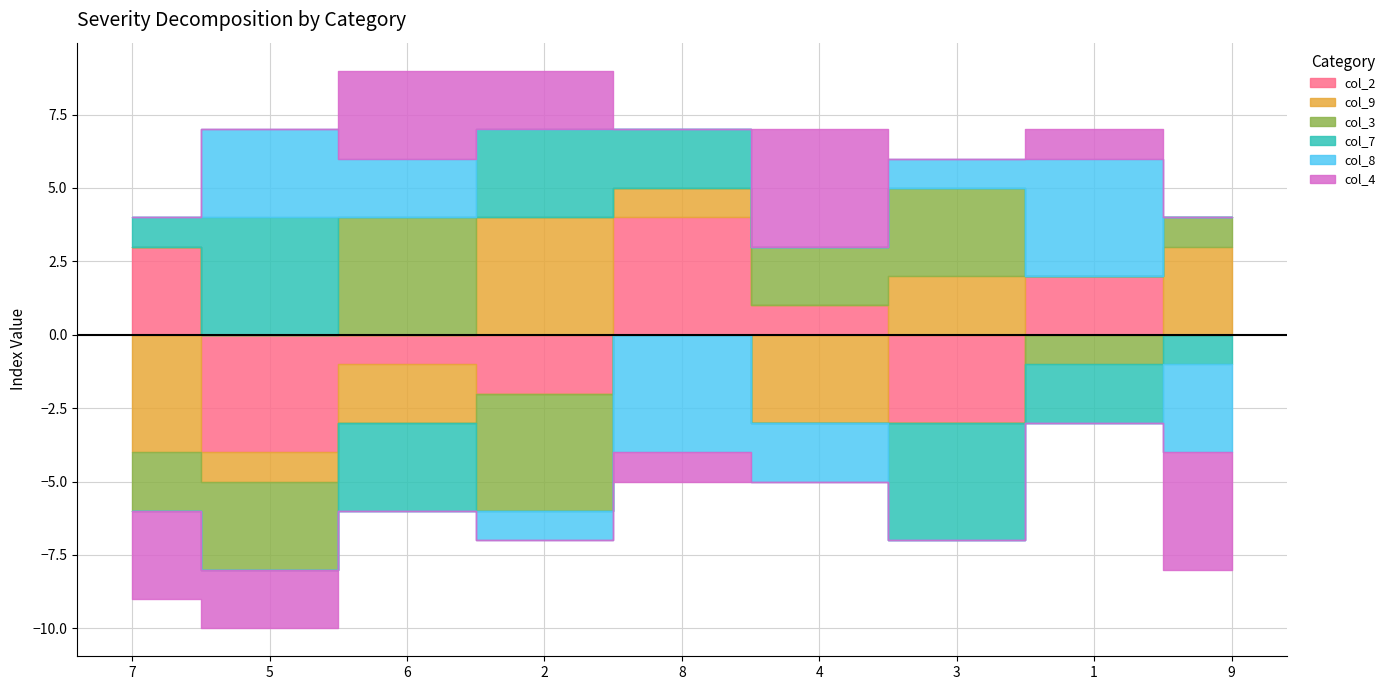

After their last crossing, which series has the higher values: col_9 or col_2?

col_9